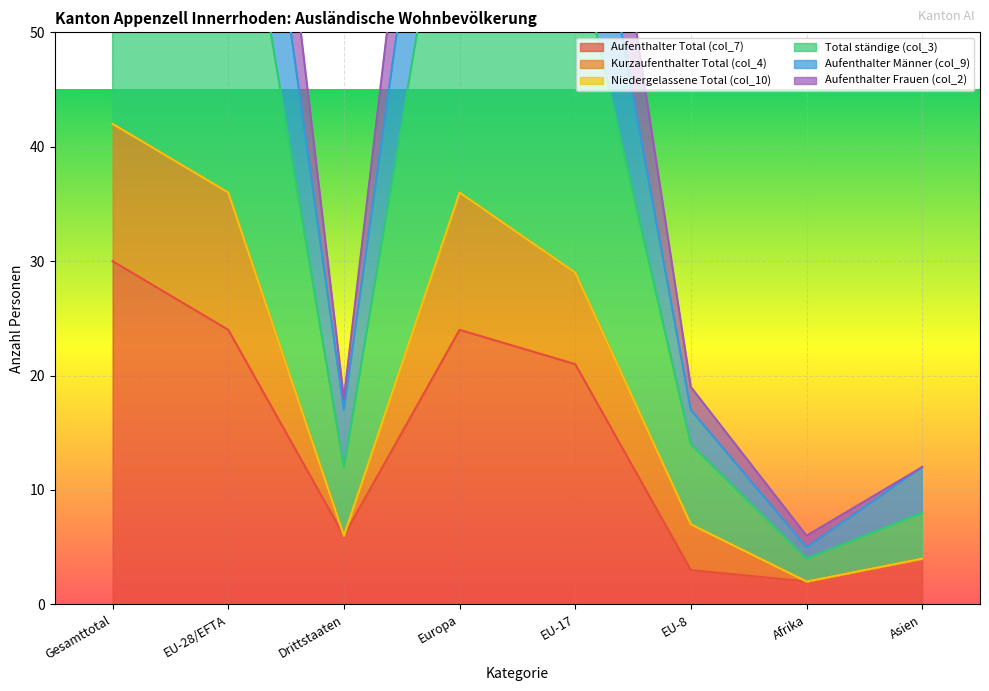

Which has a higher value, Afrika or Europa?

Europa